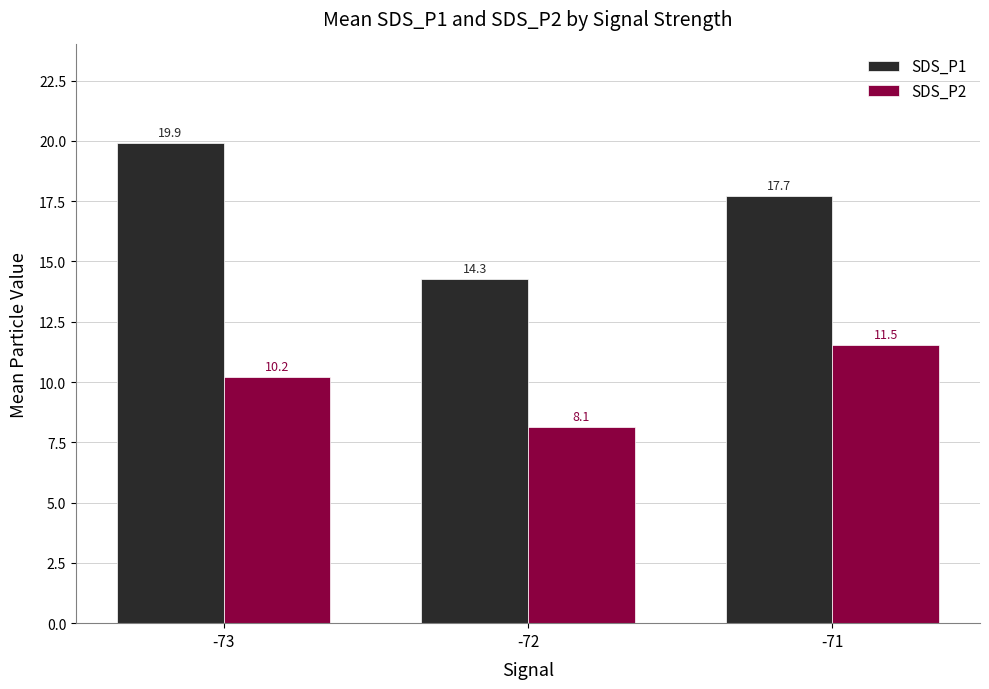

True or false: SDS_P2 has a value of 10.2 at -73.

True